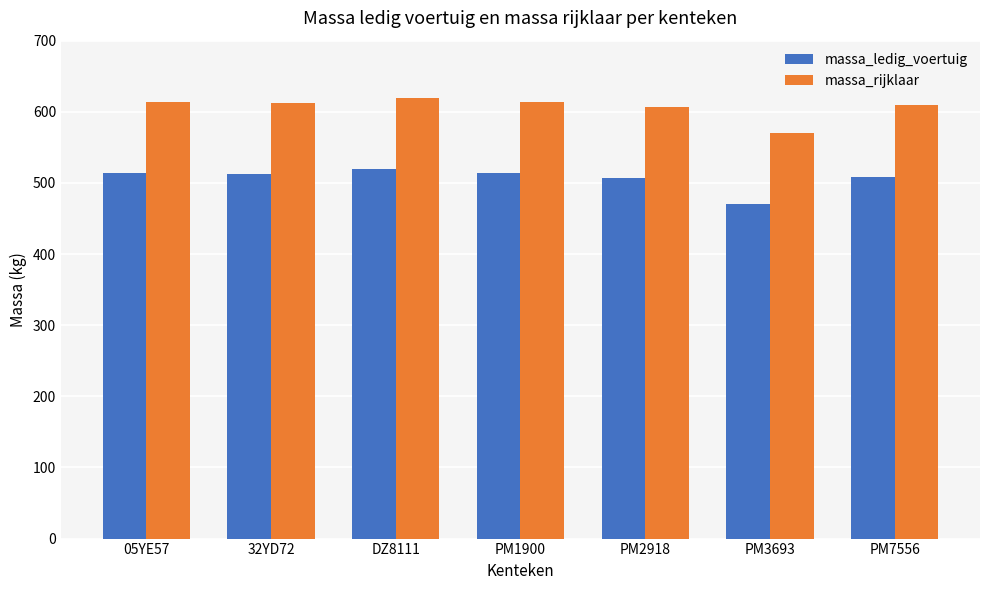

The massa_ledig_voertuig series shows 512 at 32YD72. True or false?

True